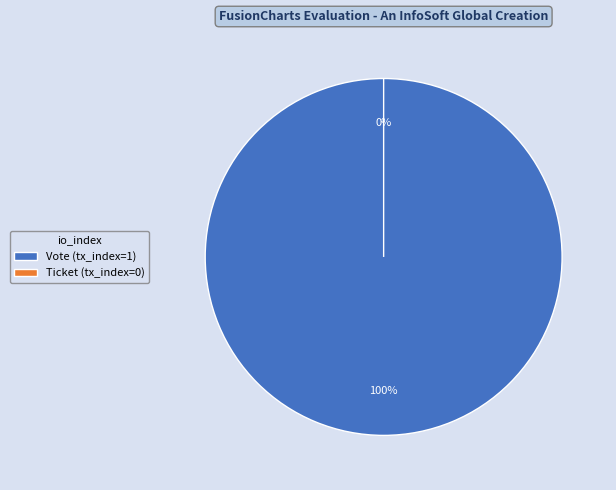

To the nearest percent, what is the difference between the Ticket (tx_index=0) and Vote (tx_index=1) slice percentages?

100%